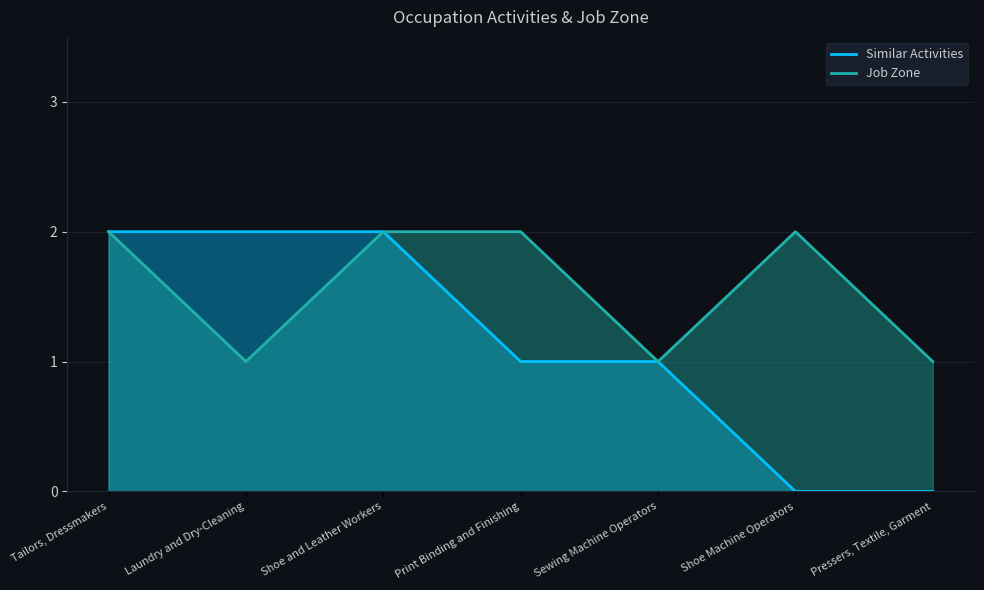

In Job Zone, how many points are higher than both neighbors (excluding endpoints)?

1